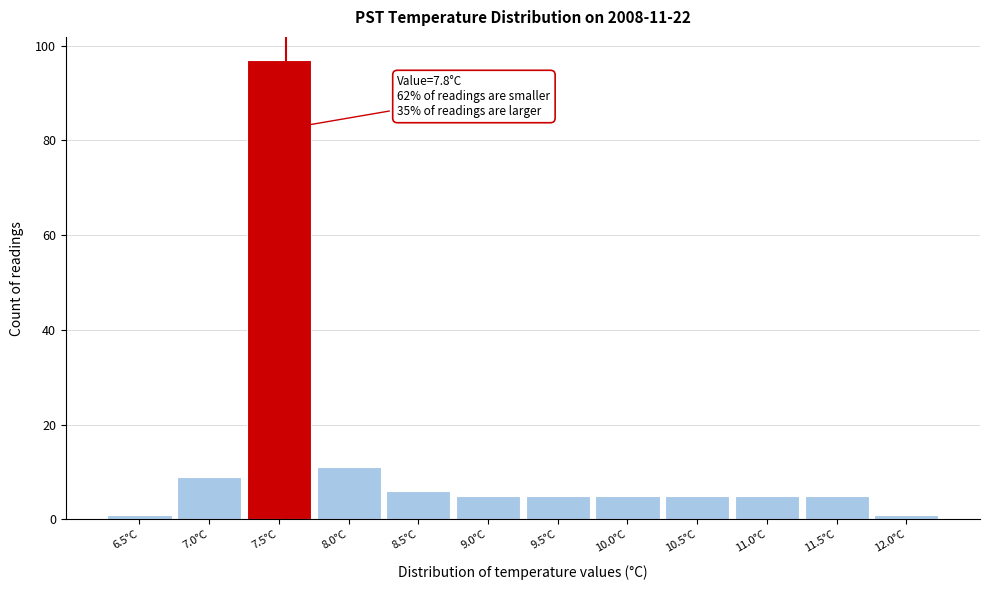

Reading left to right, list all the values displayed in this chart.

6.5°C=1	7.0°C=9	7.5°C=97	8.0°C=11	8.5°C=6	9.0°C=5	9.5°C=5	10.0°C=5	10.5°C=5	11.0°C=5	11.5°C=5	12.0°C=1